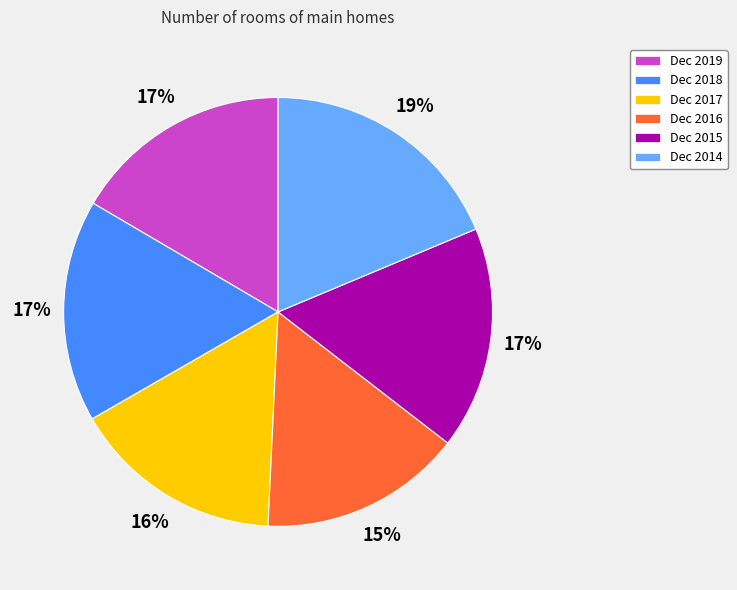

To the nearest percent, what percentage of the pie is Dec 2018?

17%